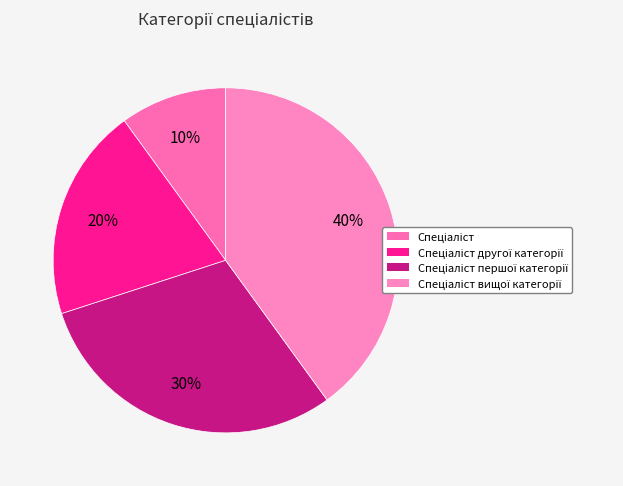

Rank the categories by value from lowest to highest.

Спеціаліст, Спеціаліст другої категорії, Спеціаліст першої категорії, Спеціаліст вищої категорії